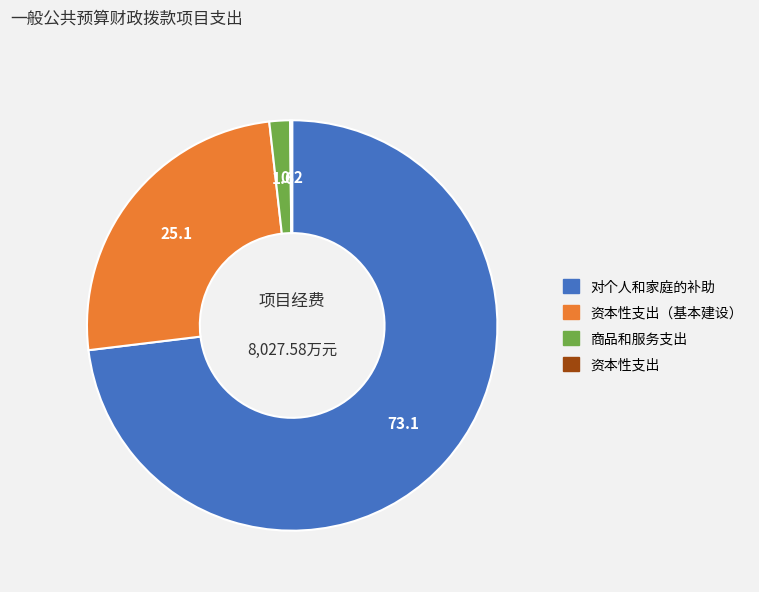

Does any single category account for the majority?

Yes